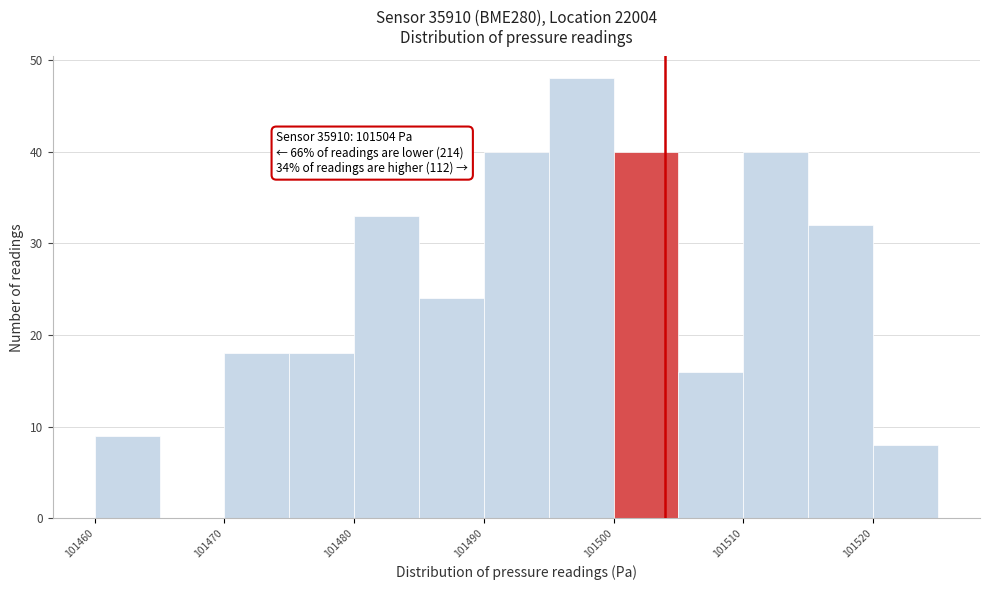

Over which range of the x-axis is the bar tallest?

101495 to 101500